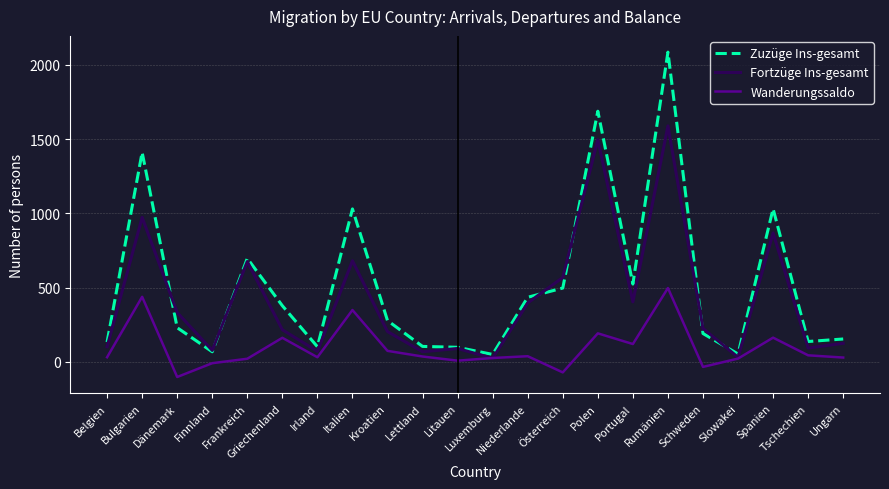

Between Kroatien and Lettland, which series saw the biggest shift?

Zuzüge Ins-gesamt